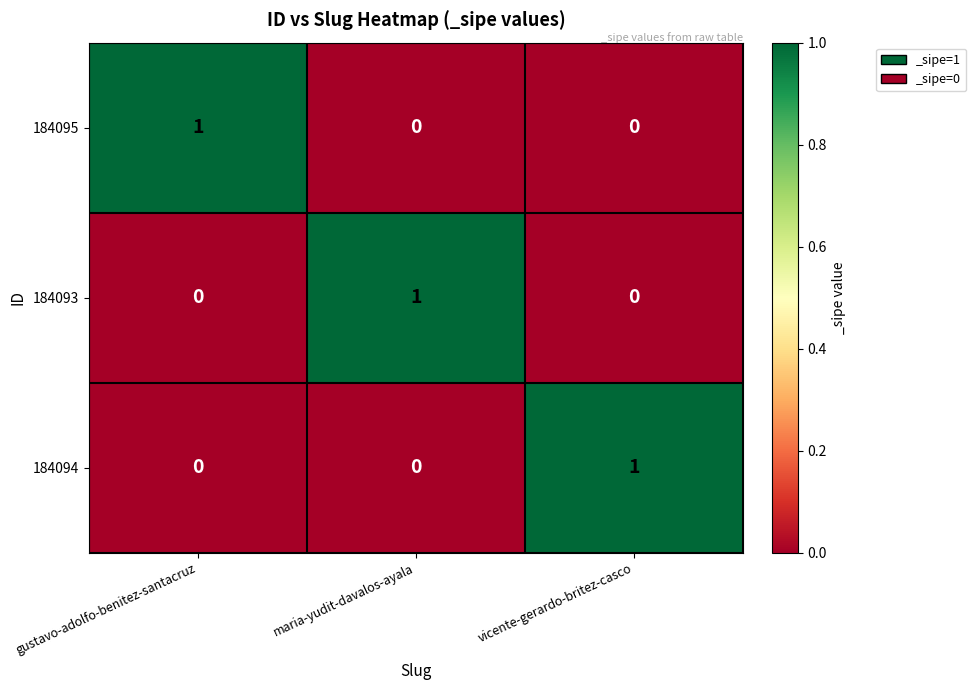

Count the number of data series in this chart.

3